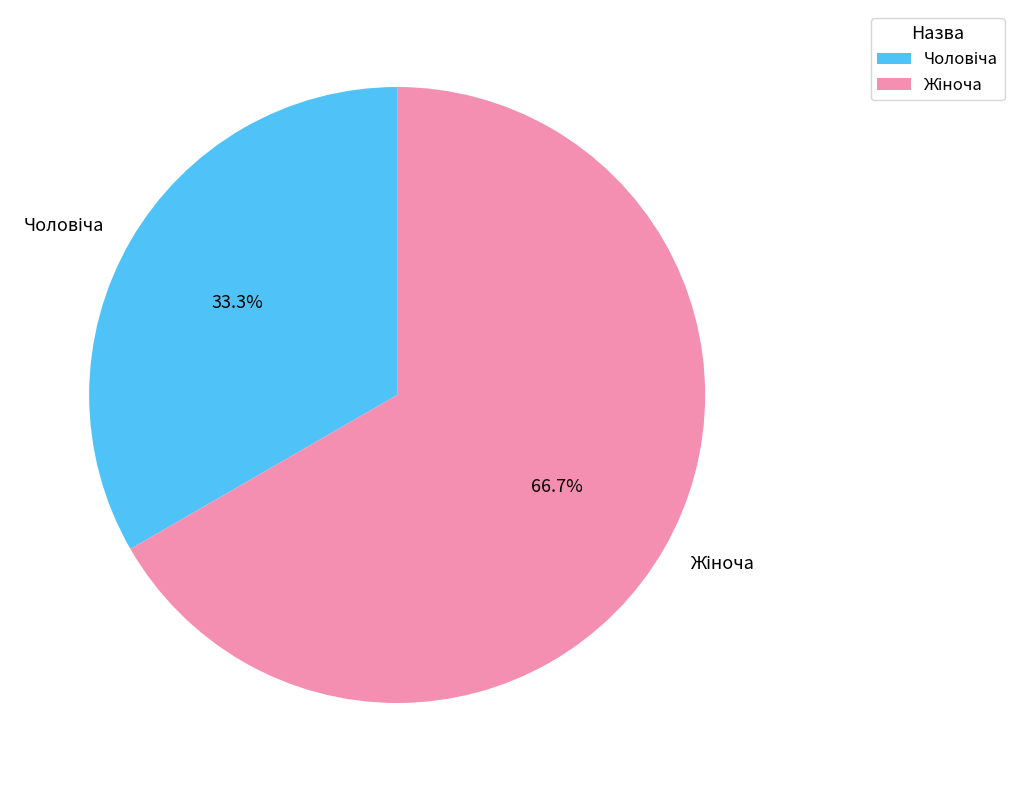

Is there a majority slice in this chart?

Yes